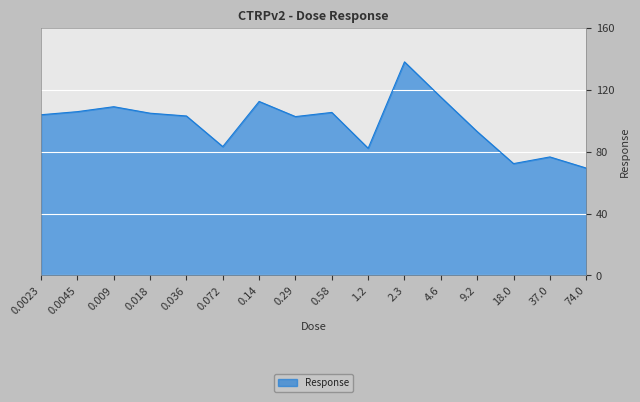

What is the approximate value at 0.072?

83.3